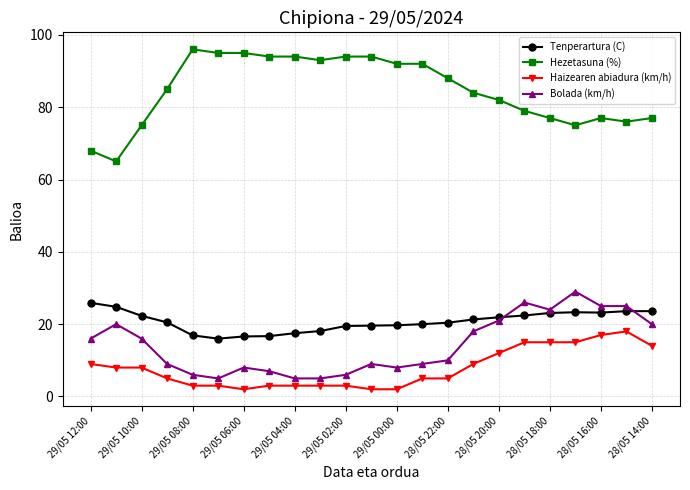

What is the value of the Haizearen abiadura (km/h) point at the 14th from the left?

5.0